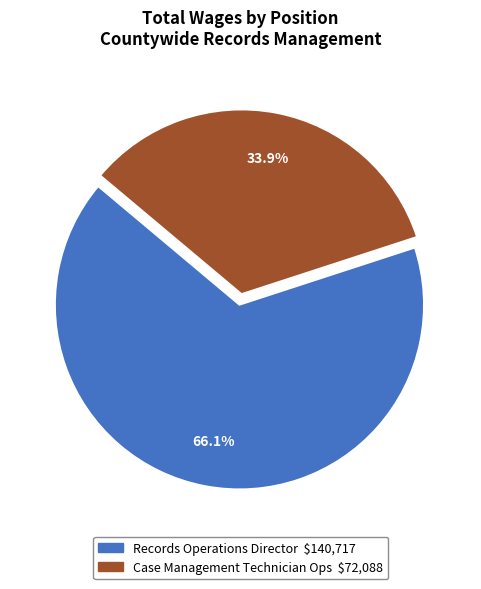

To the nearest percent, what percentage of the pie is Case Management Technician Ops?

34%